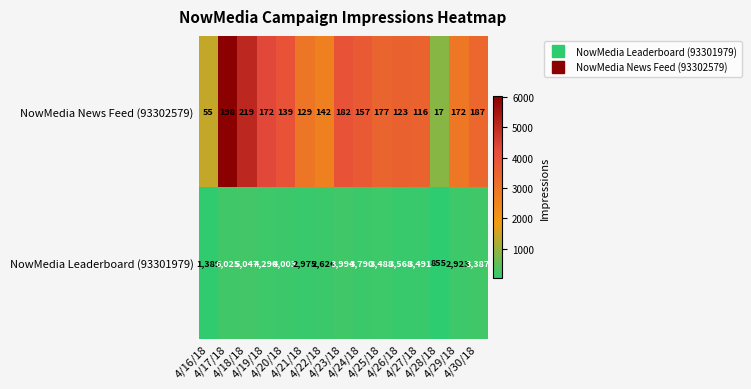

Which label corresponds to the largest value in the chart?

4/17/18